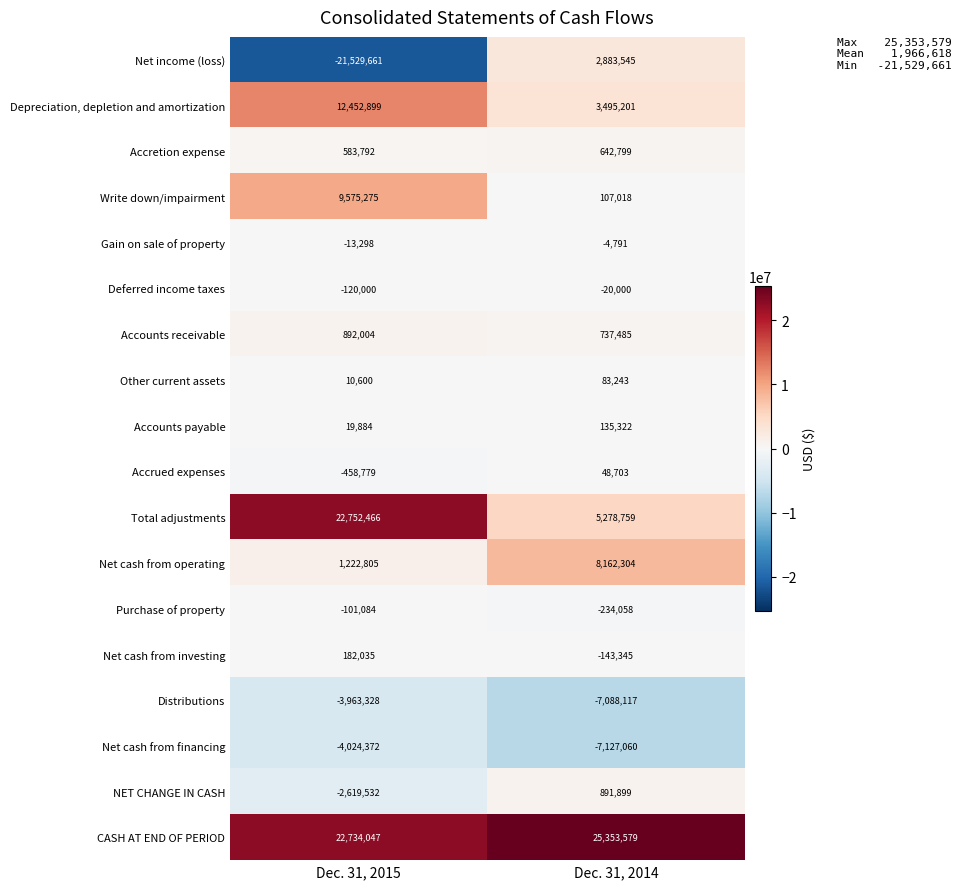

At which label is Accretion expense closest to 613295?

Dec. 31, 2015